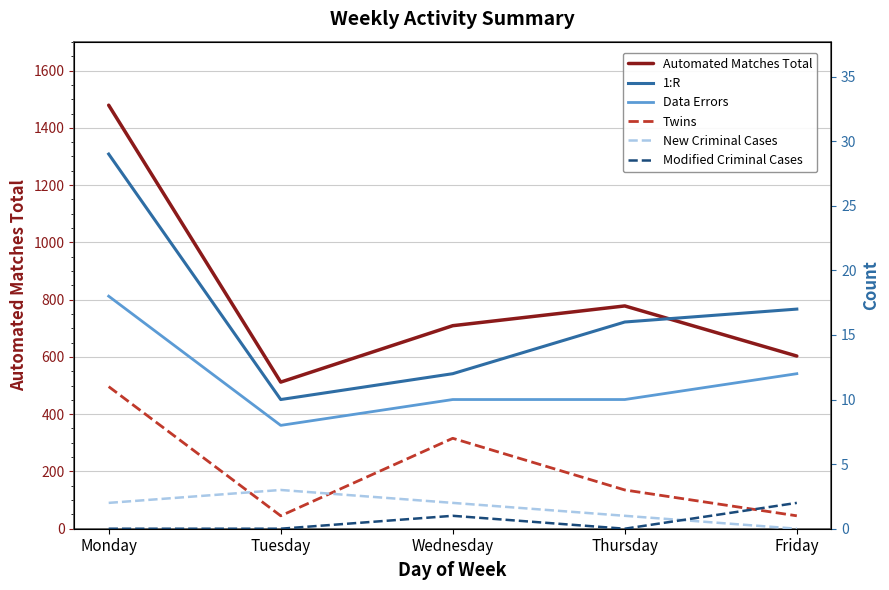

What is the value of the Twins point at the 1st from the left?

11